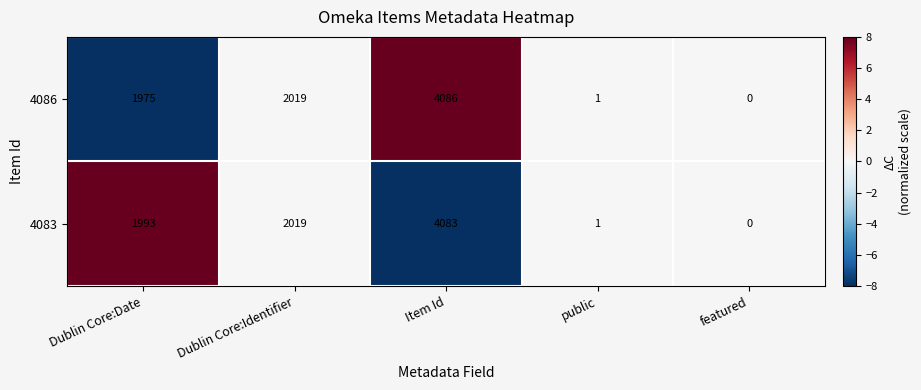

At which label is 4083 closest to 2041?

Dublin Core:Identifier